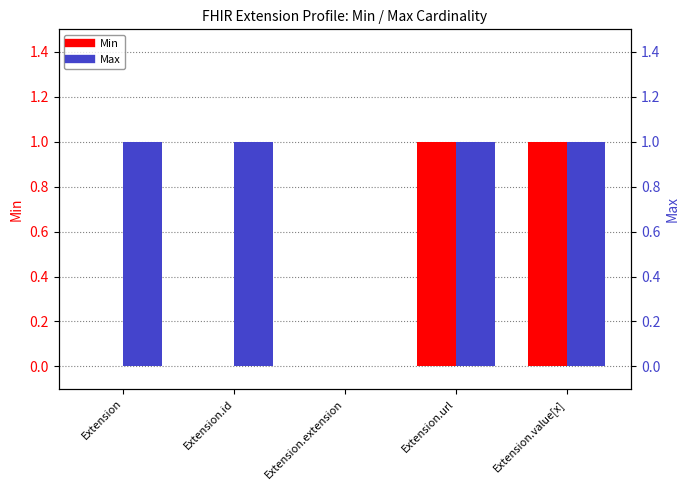

Rank the categories by Max value from highest to lowest.

Extension, Extension.id, Extension.url, Extension.value[x], Extension.extension